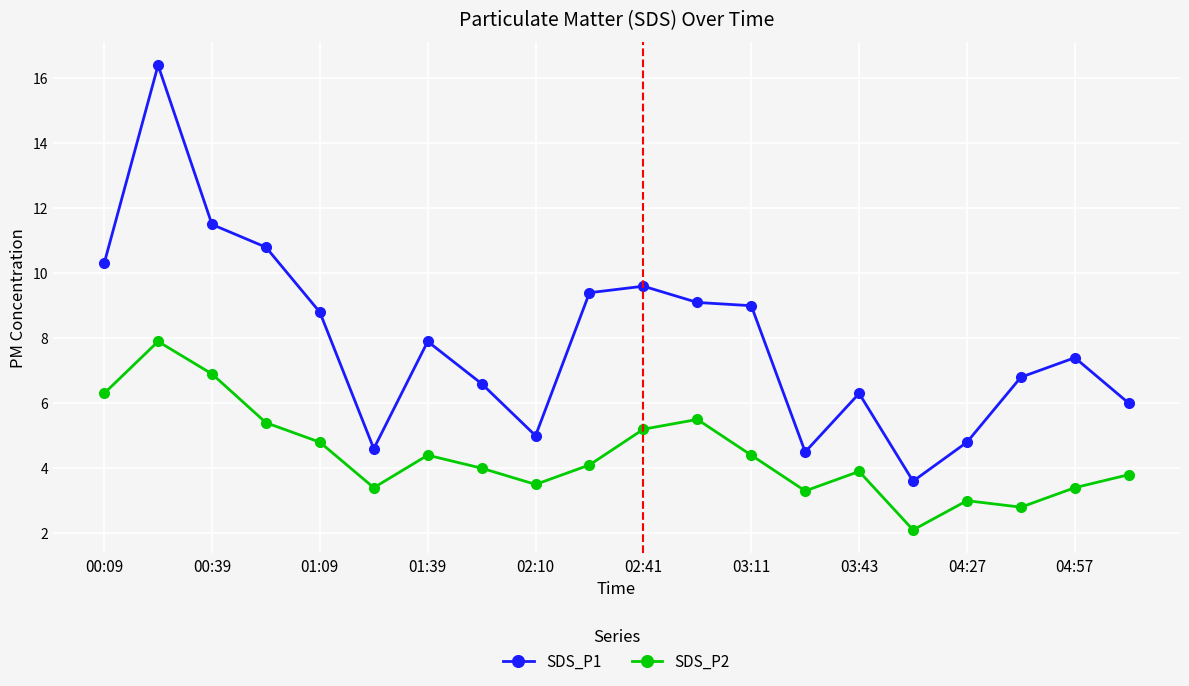

Reading right to left, transcribe all the data shown in this chart.

SDS_P1: 6.0	7.4	6.8	4.8	3.6	6.3	4.5	9.0	9.1	9.6	9.4	5.0	6.6	7.9	4.6	8.8	10.8	11.5	16.4	10.3
SDS_P2: 3.8	3.4	2.8	3.0	2.1	3.9	3.3	4.4	5.5	5.2	4.1	3.5	4.0	4.4	3.4	4.8	5.4	6.9	7.9	6.3